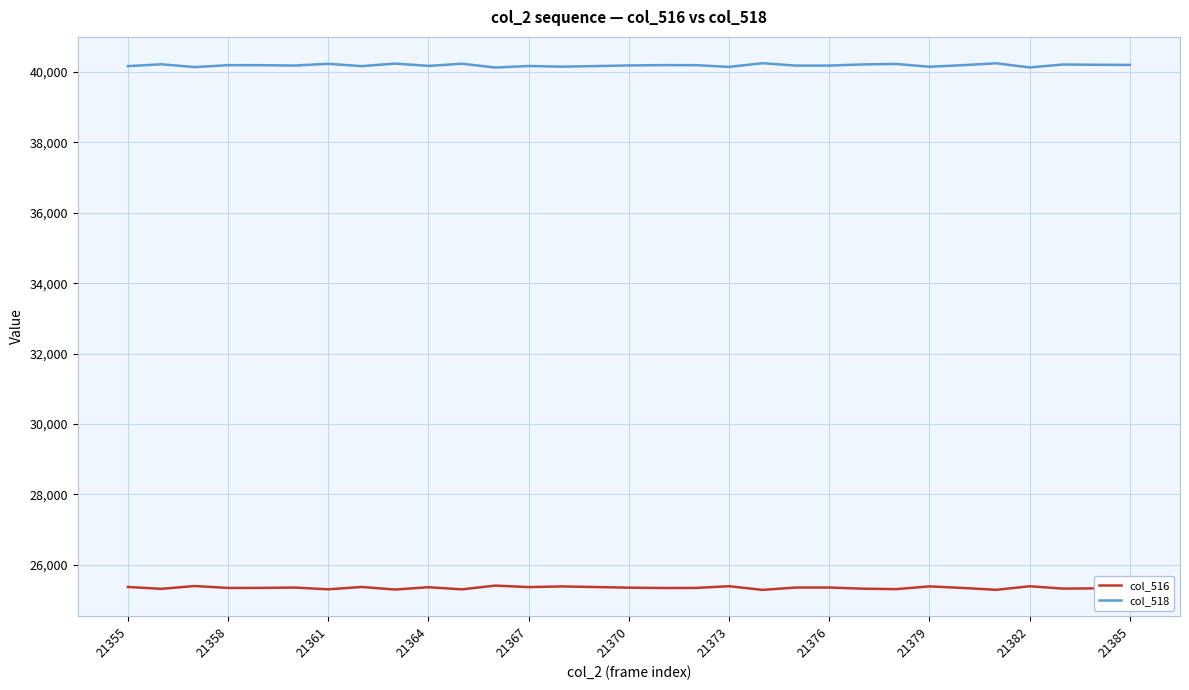

List the series in order of their overall mean, highest first.

col_518, col_516